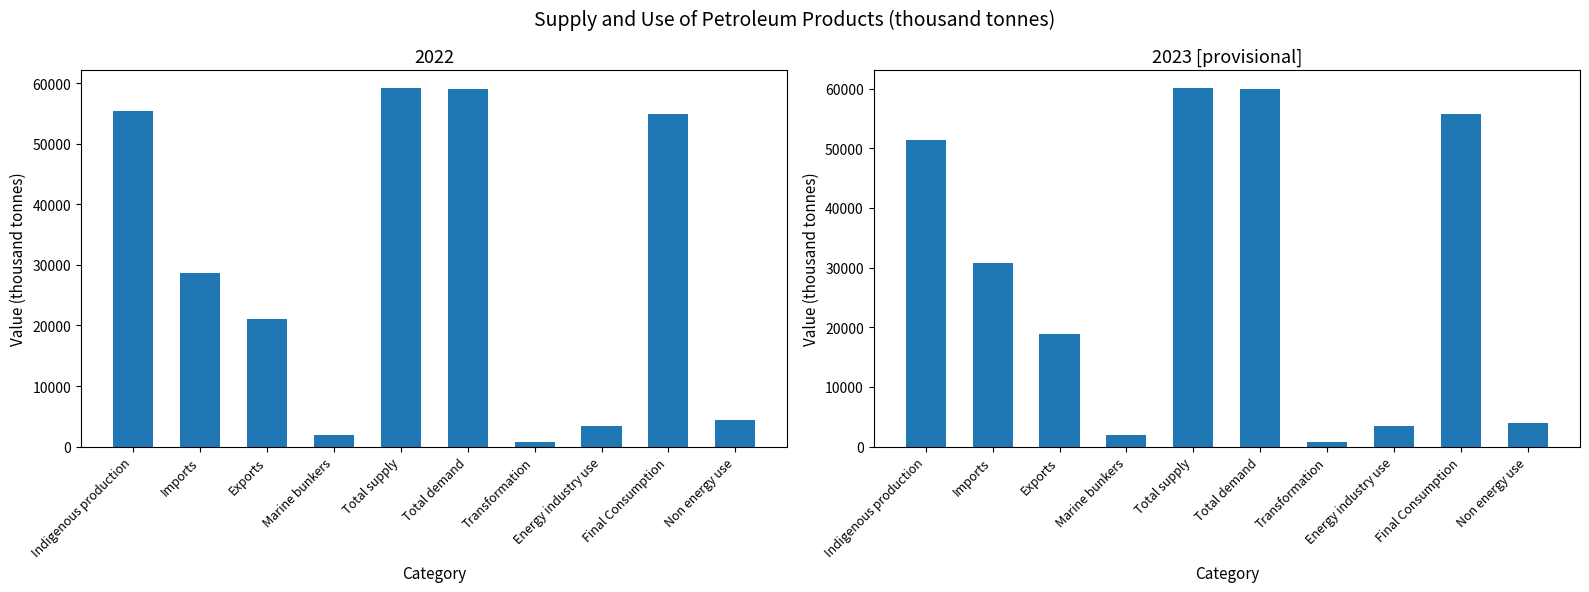

What position from the right is Final Consumption?

2